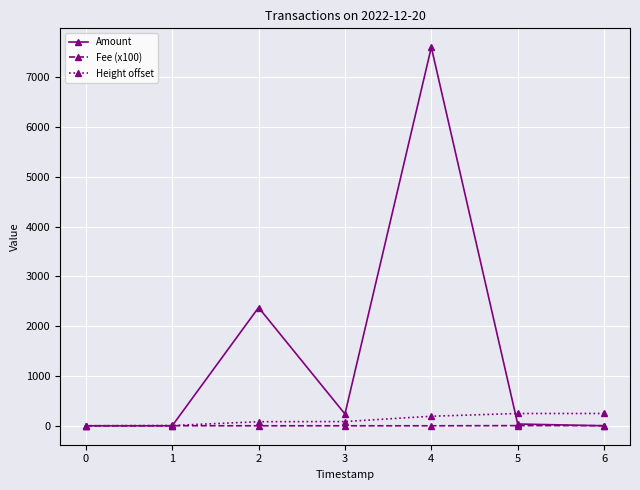

What is the maximum value shown in the chart?

7599.6